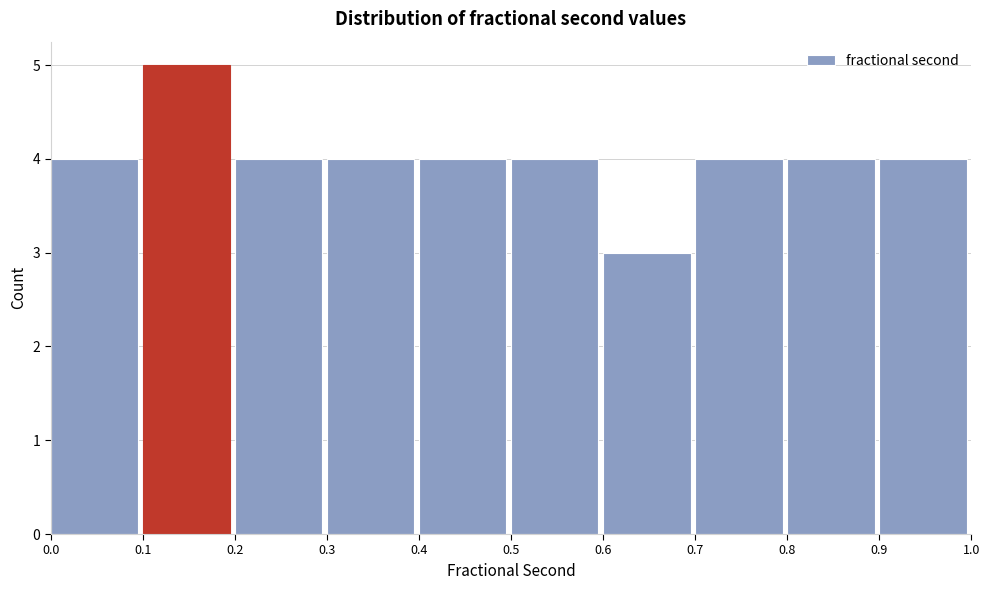

Over which range of the x-axis is the bar tallest?

0.1 to 0.2